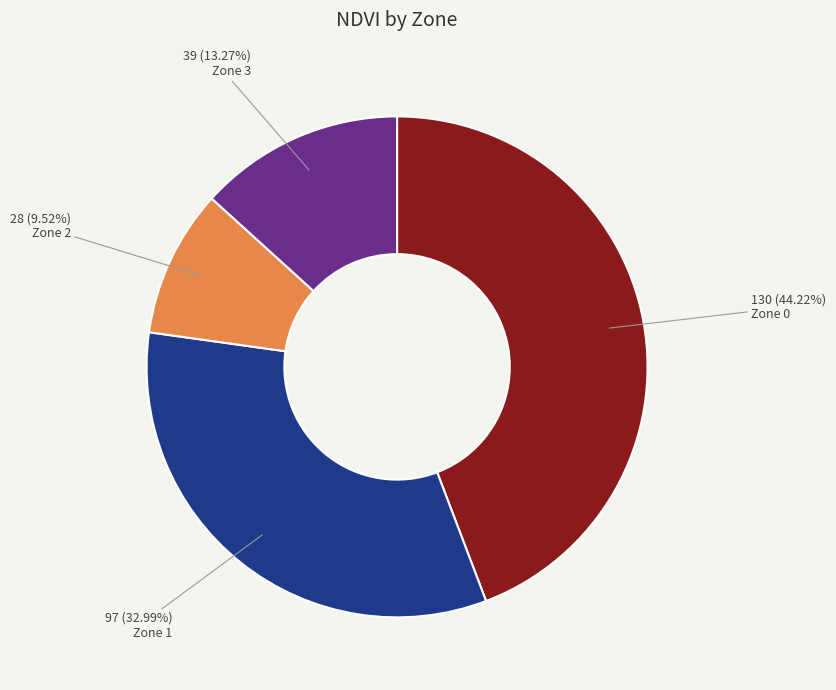

Combined, do Zone 2 and Zone 1 account for over 50%?

No